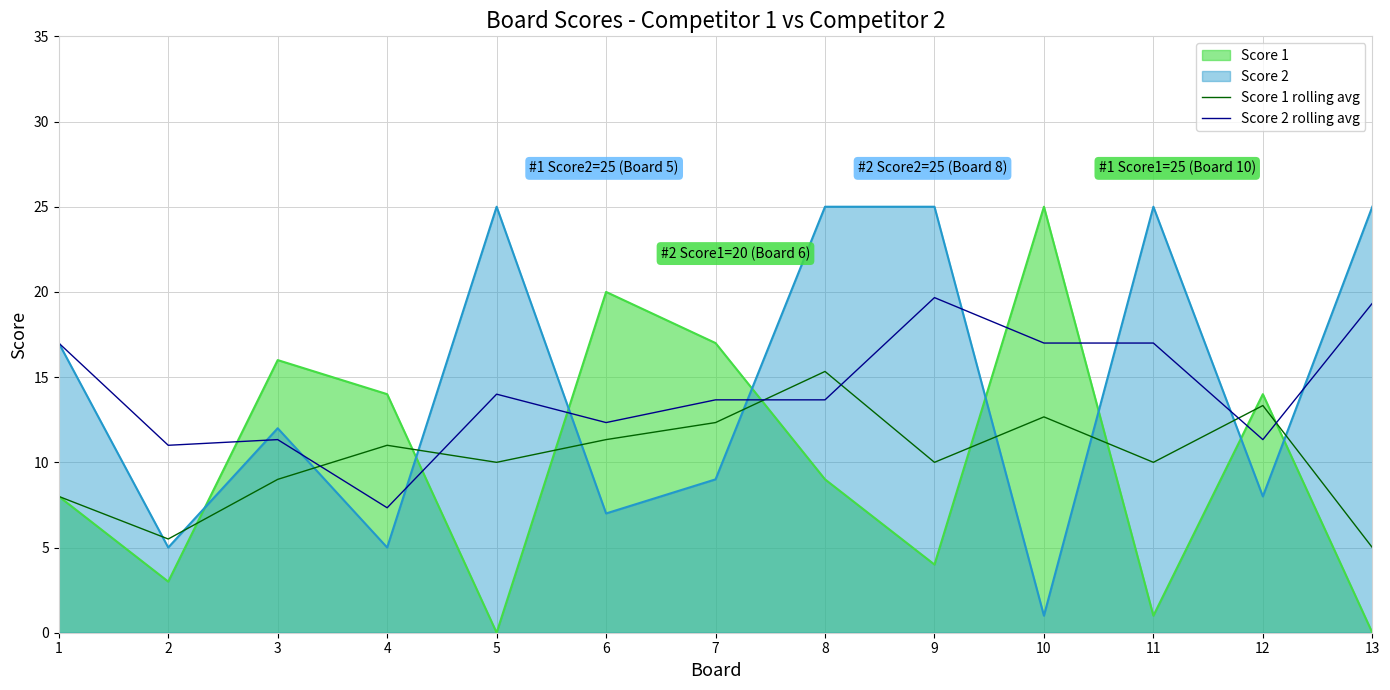

At which category does Score 2 rolling avg reach its first local peak?

3